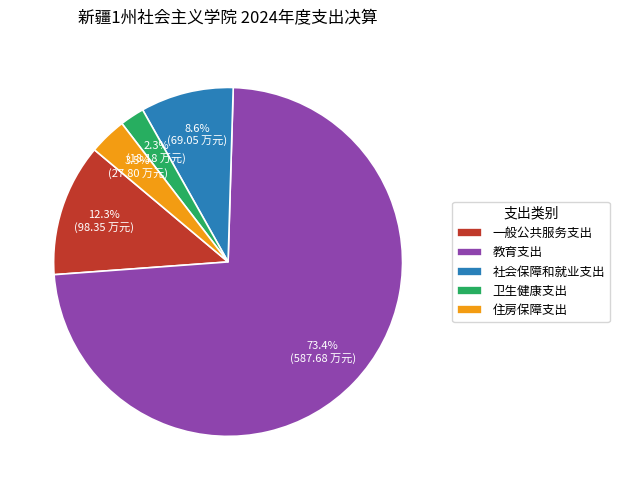

Which has a higher value, 一般公共服务支出 or 住房保障支出?

一般公共服务支出